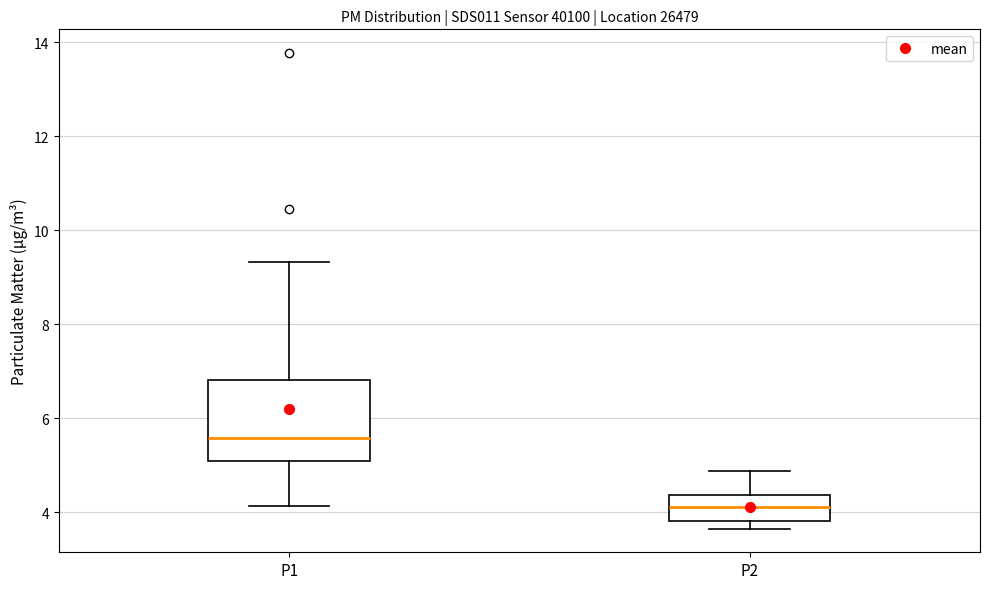

Where does the lower whisker of the box for P1 end on the y-axis? The values are not printed on the chart, so give them approximately, as read against the axis.

4.2